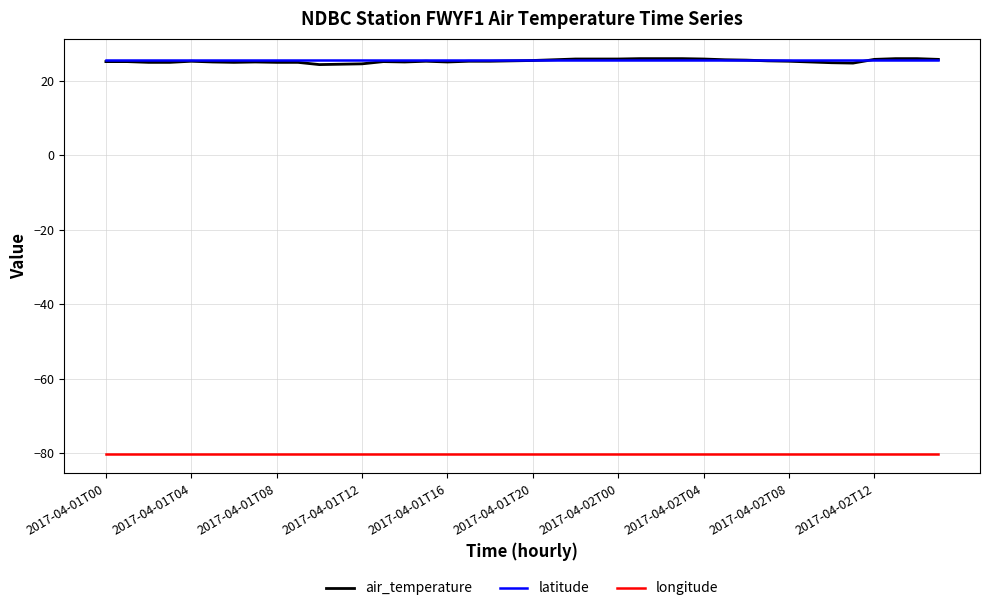

Which series has the largest range (max minus min)?

air_temperature